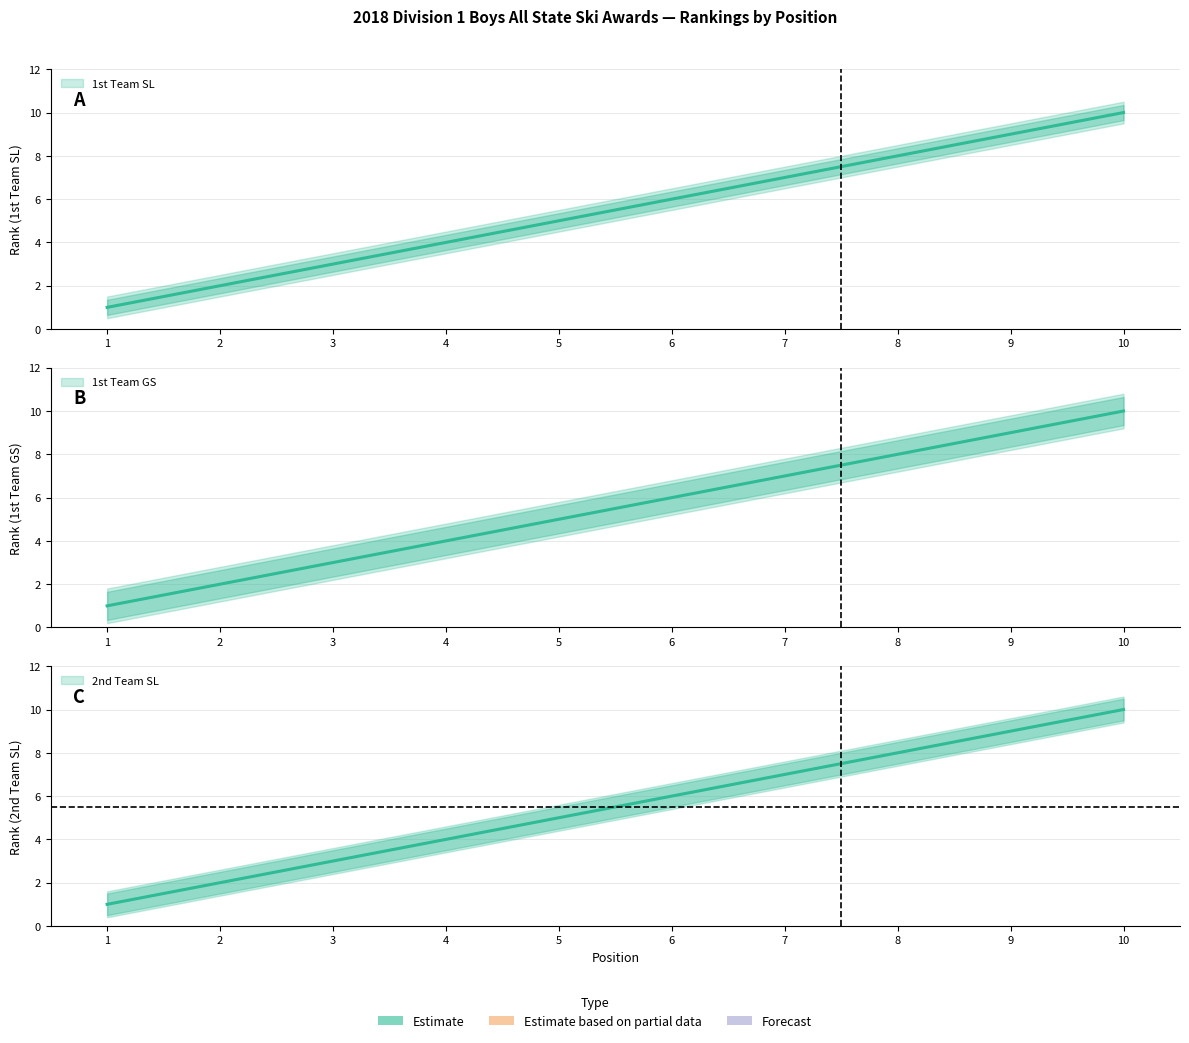

Reading right to left, transcribe all the data shown in this chart.

1st Team SL Rank: 10=10	9=9	8=8	7=7	6=6	5=5	4=4	3=3	2=2	1=1
1st Team GS Rank: 10=10	9=9	8=8	7=7	6=6	5=5	4=4	3=3	2=2	1=1
2nd Team SL Rank: 10=10	9=9	8=8	7=7	6=6	5=5	4=4	3=3	2=2	1=1